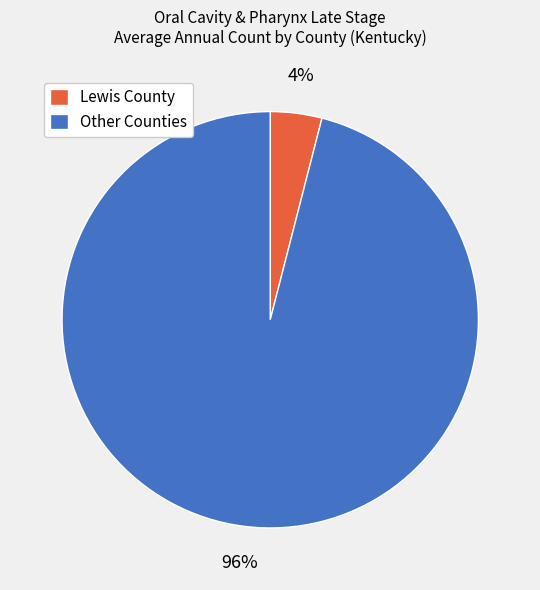

How many slices are in this pie chart?

2